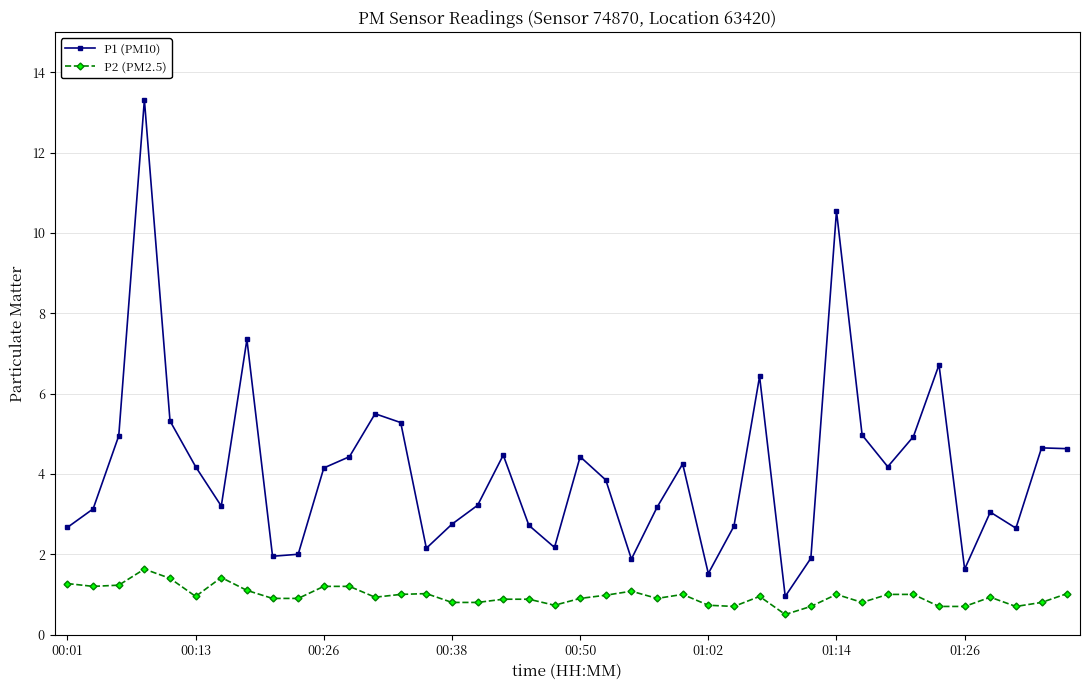

Which series has the largest total across all categories?

P1 (PM10)